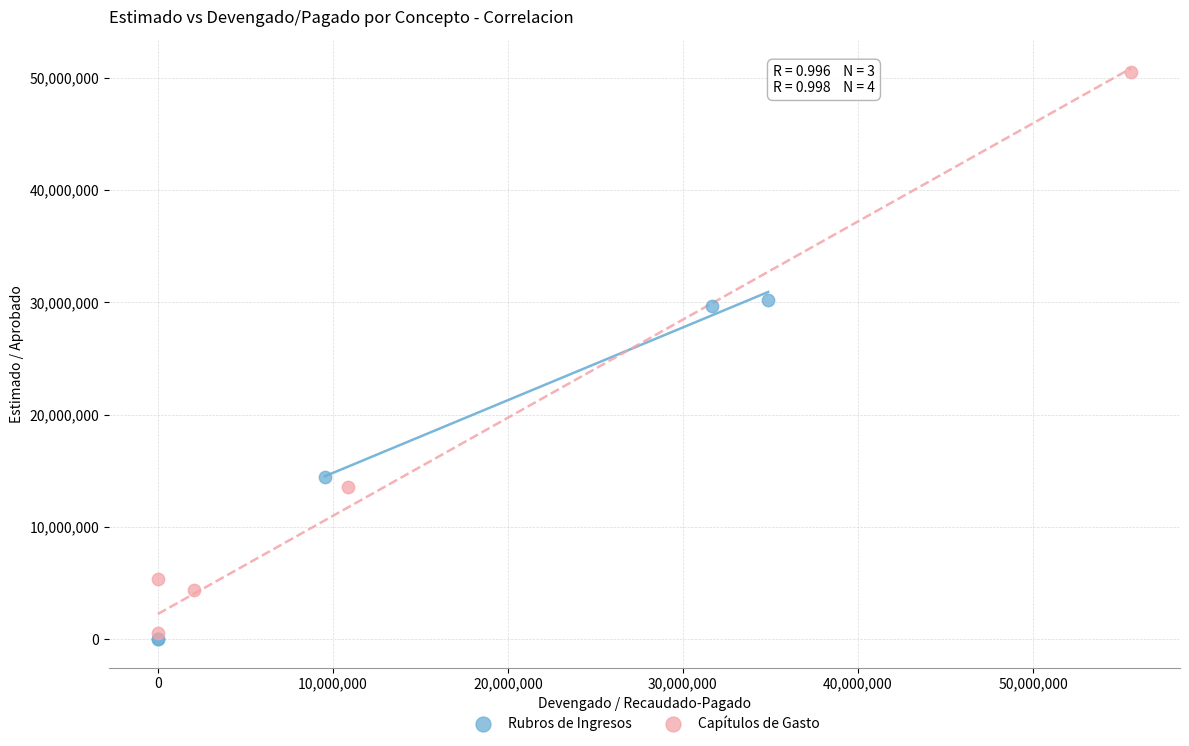

What are all the series names shown in the legend?

Rubros de Ingresos, Capítulos de Gasto